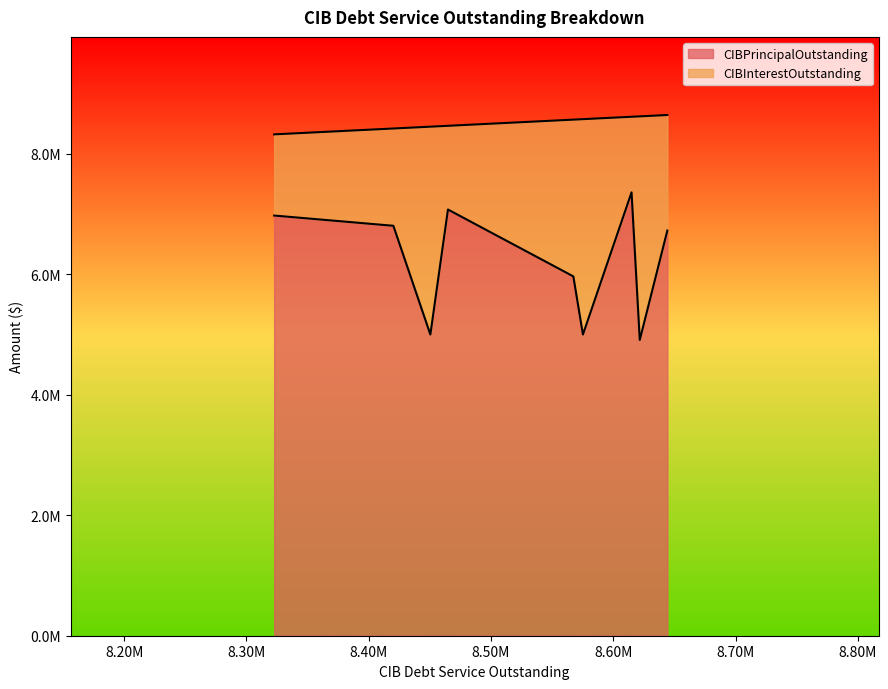

How many data points in CIBInterestOutstanding are less than 1919150?

4